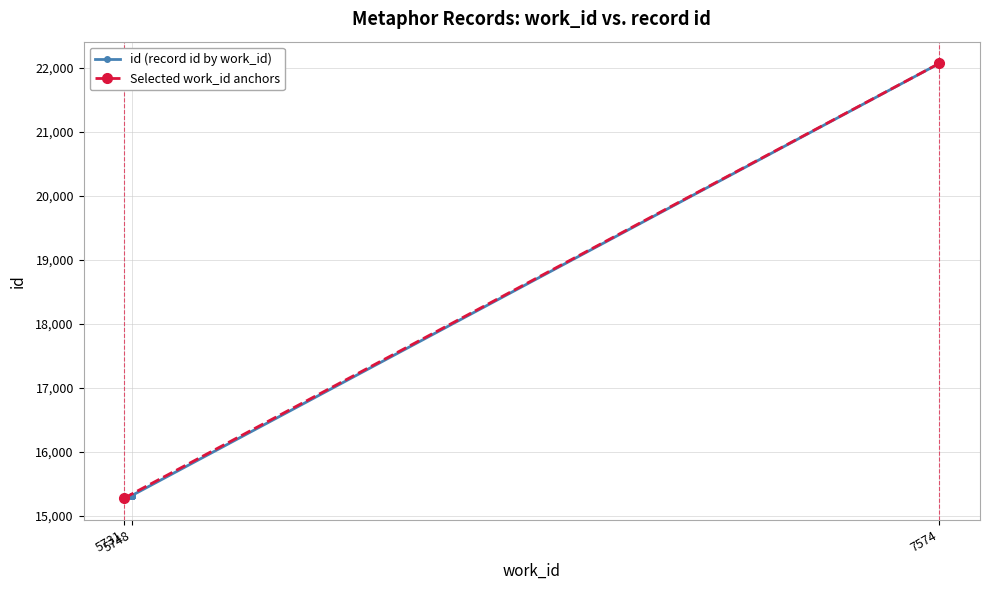

The chart shows a value of 21215 at 5748. True or false?

False